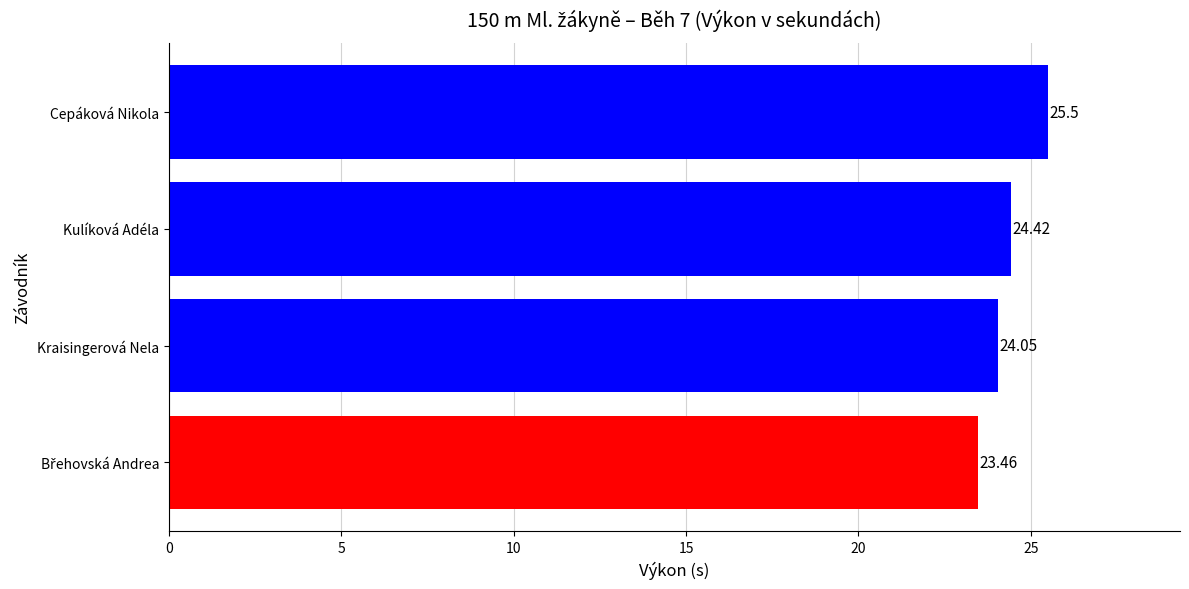

Are the bars horizontal?

Yes